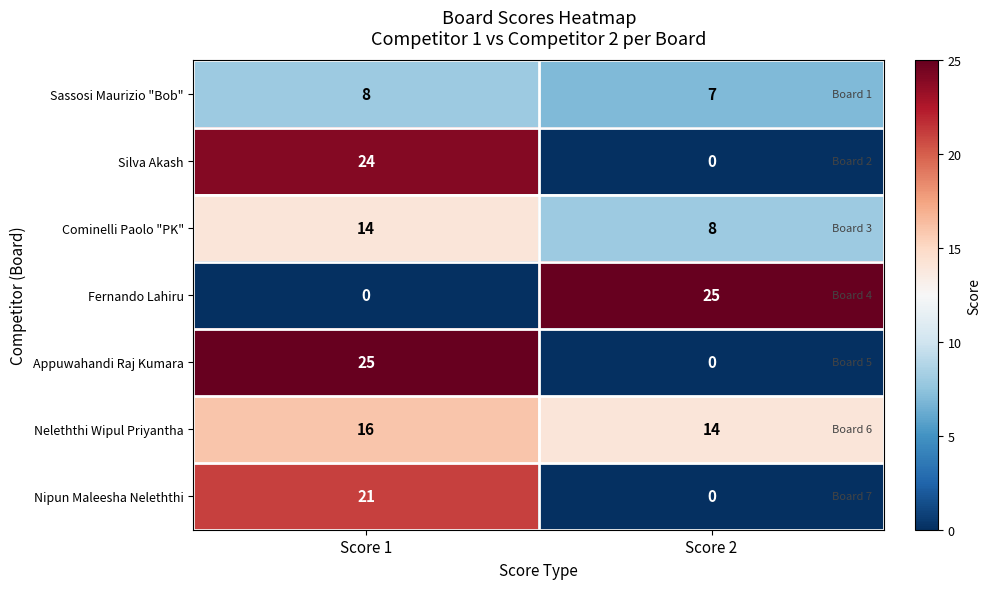

What is the sum of the Neleththi Wipul Priyantha values at Score 2 and Score 1?

30